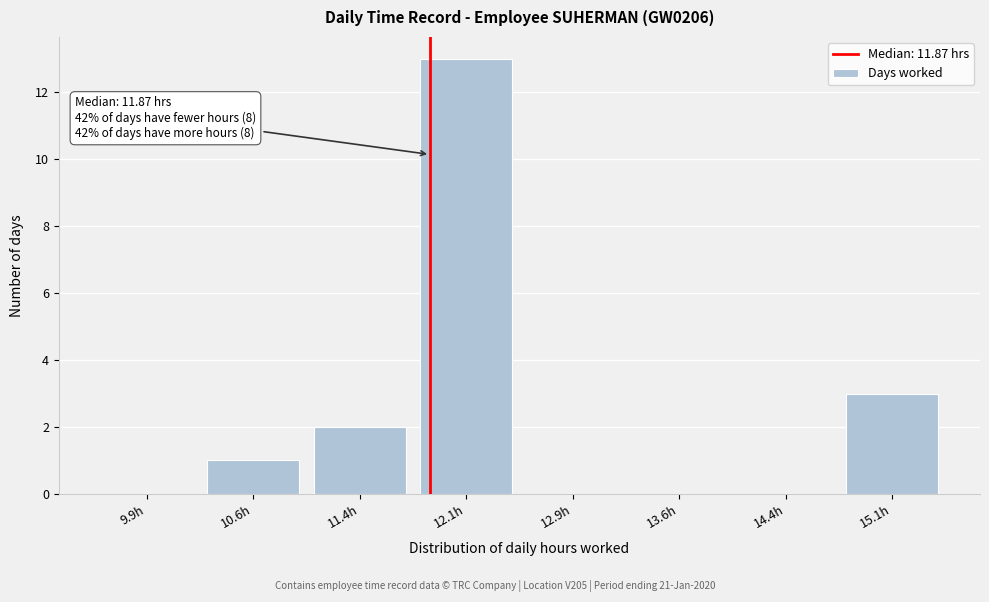

Over which range of the x-axis is the bar tallest?

11.75 to 12.50